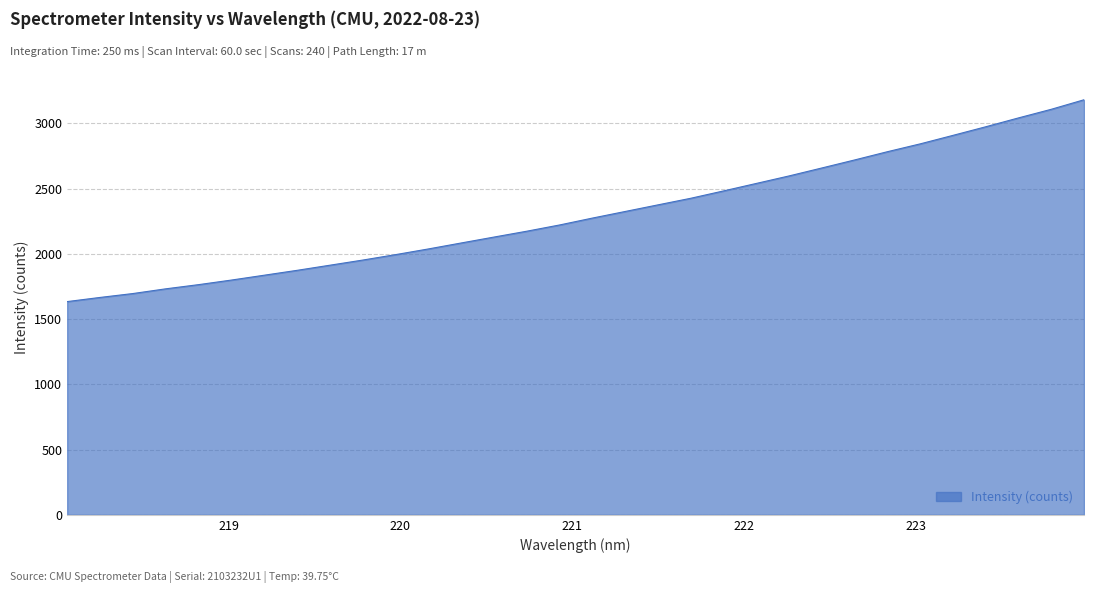

What is the difference between the maximum and minimum values?

1546.4